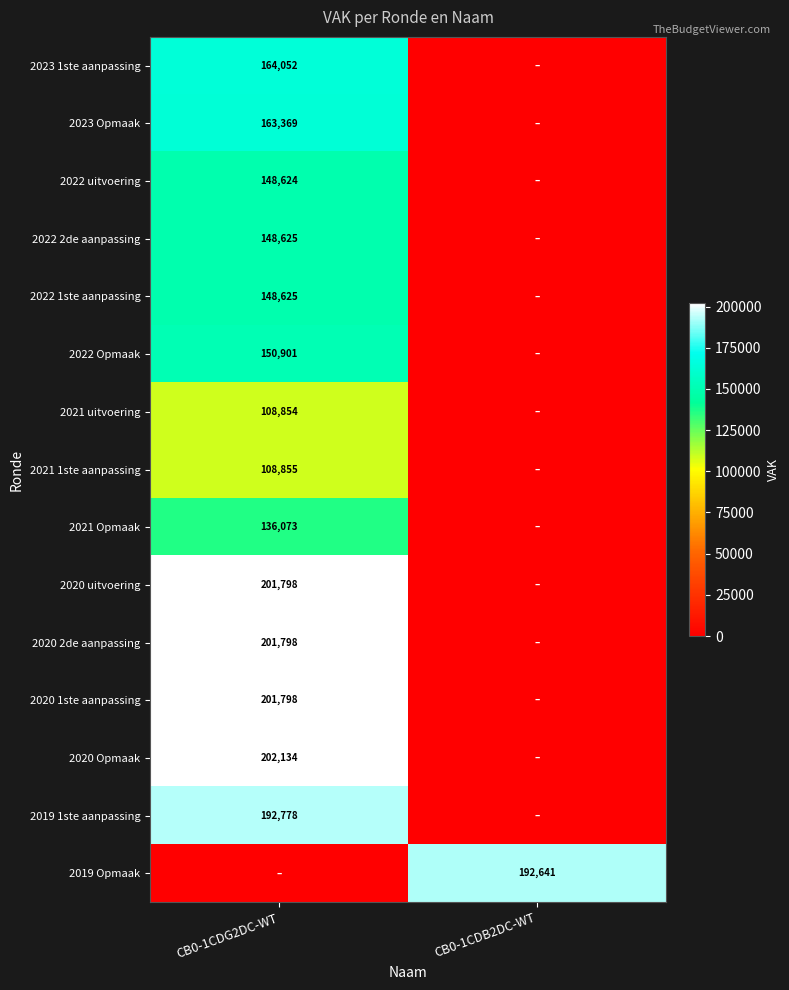

Is the value of 2019 1ste aanpassing at CB0-1CDG2DC-WT greater than the value of 2020 1ste aanpassing at CB0-1CDG2DC-WT?

No